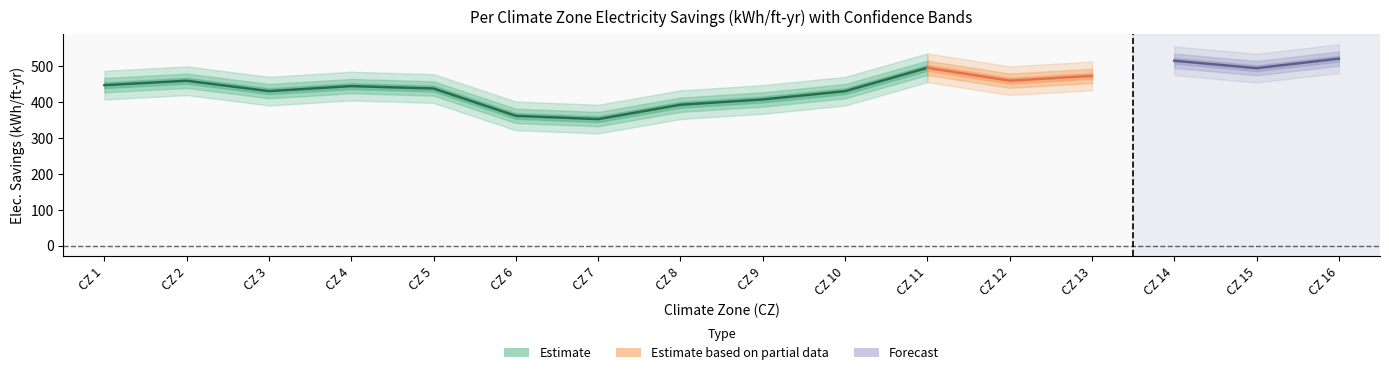

Between 7 and 6, which is larger?

6